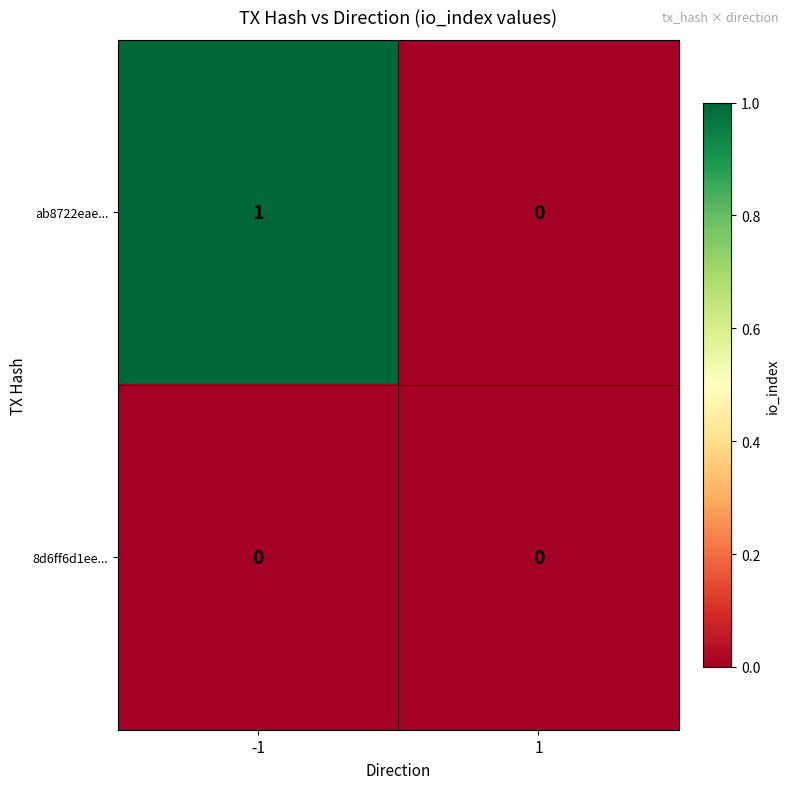

At which category is the sum across all series the highest?

-1